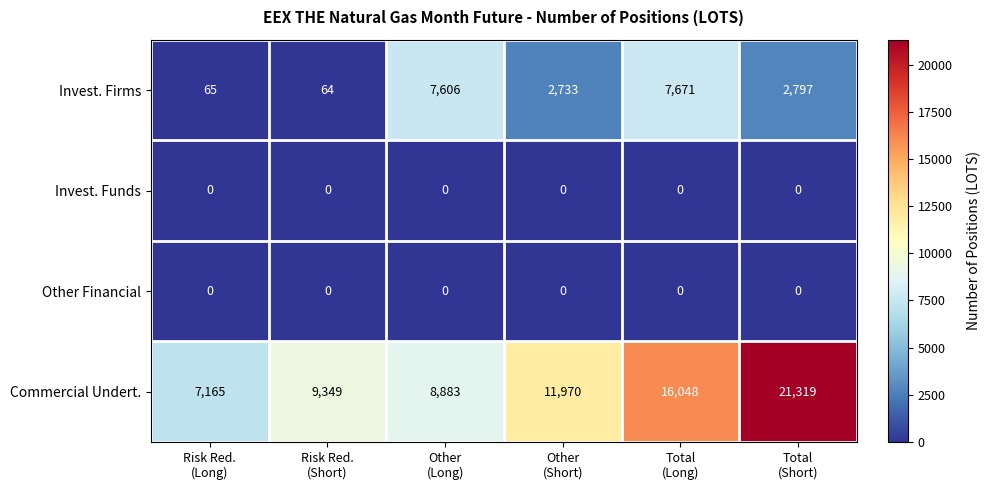

What is the average value of the Commercial Undert. series?

12456